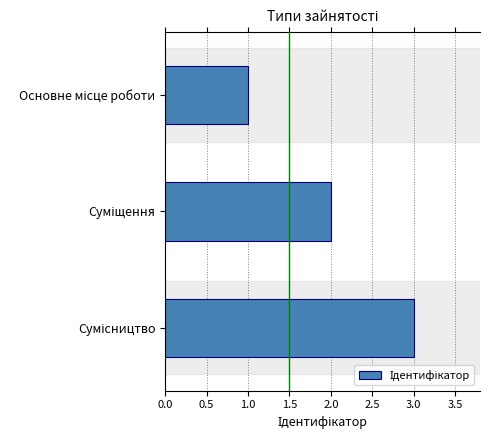

How many categories are shown in the chart?

3